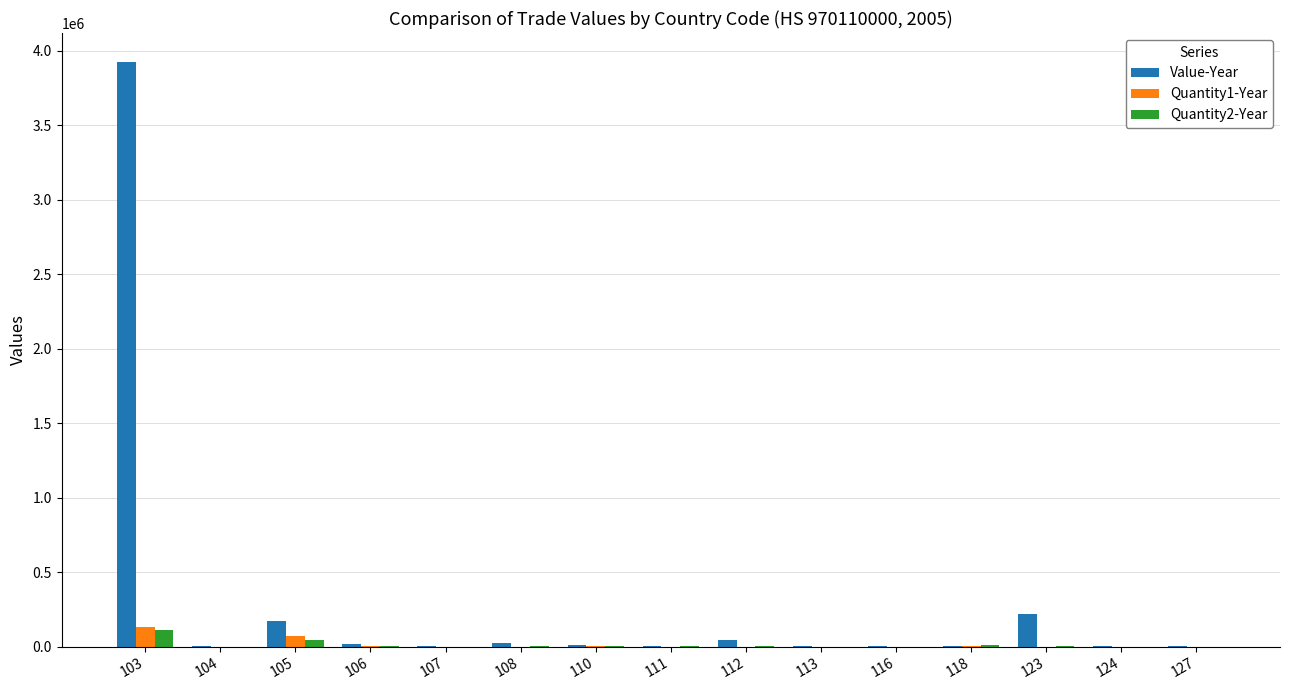

At which category is the sum across all series the highest?

103